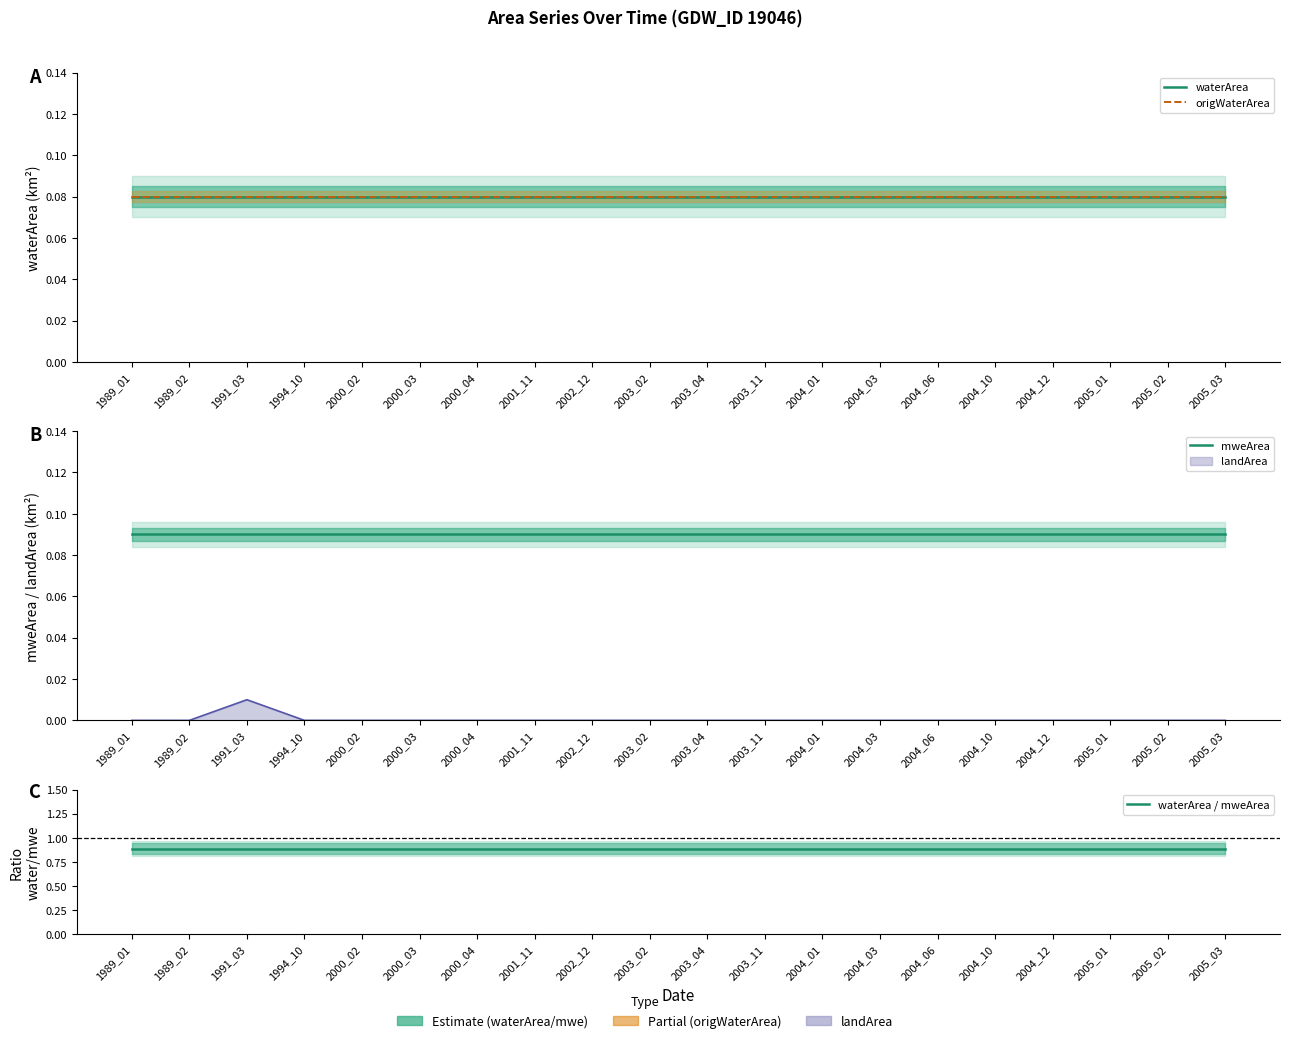

Does the chart have visible grid lines?

No